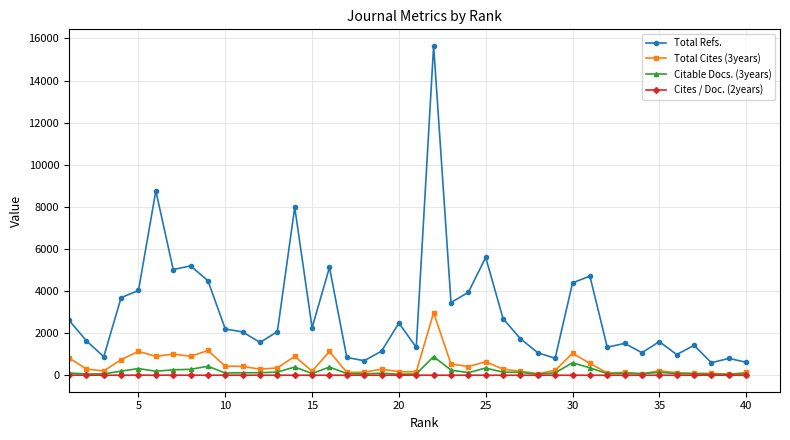

Which series has the largest total across all categories?

Total Refs.